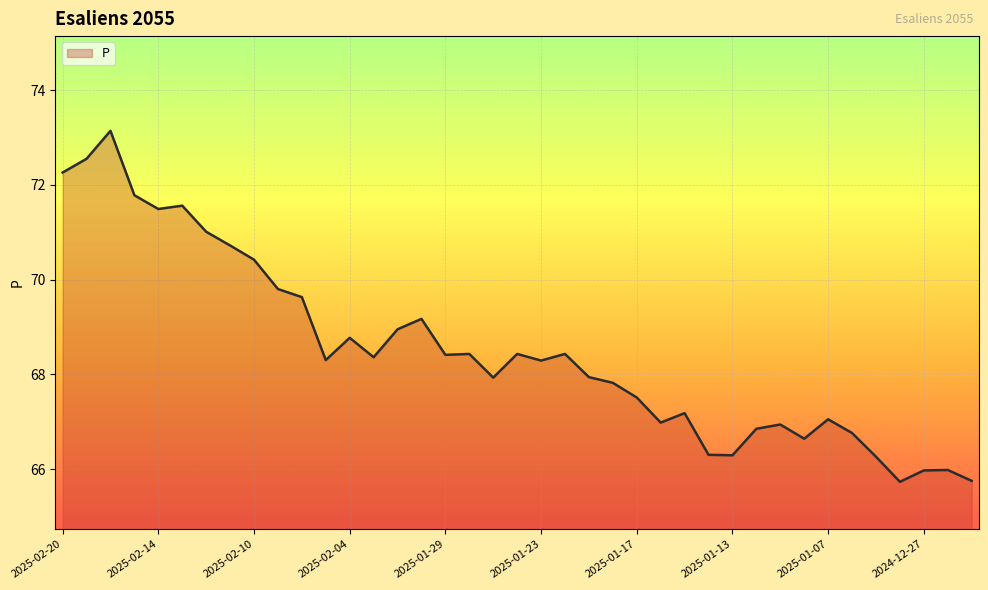

What is the difference between the maximum and minimum values?

7.4